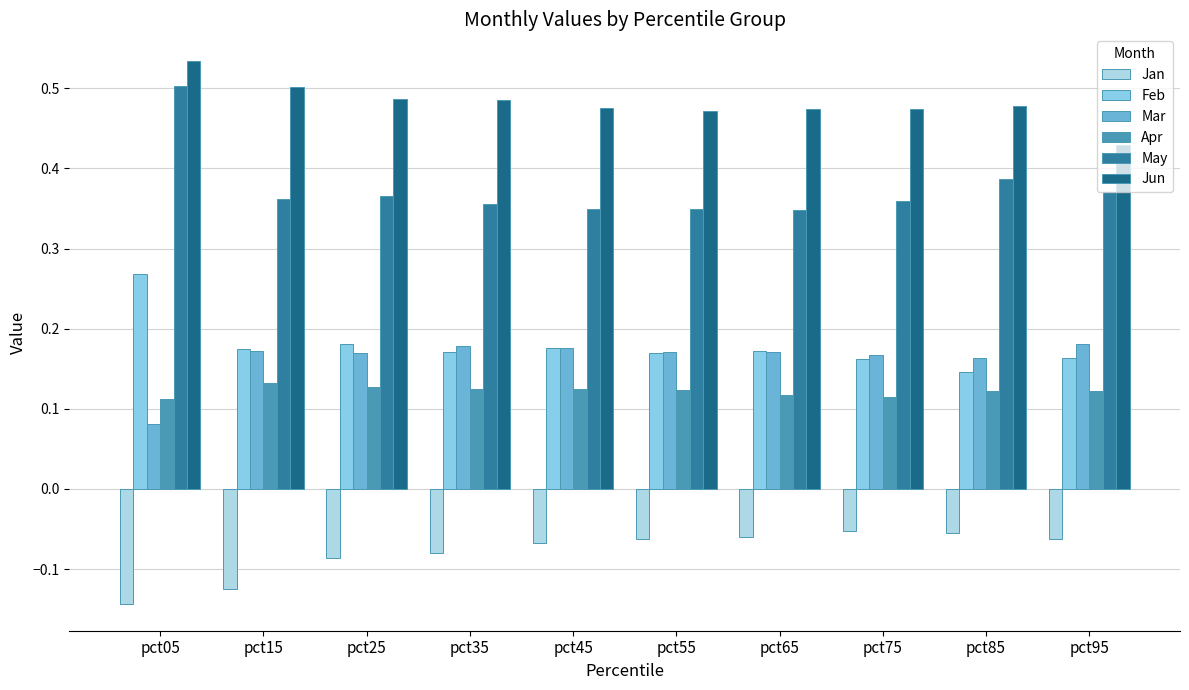

Where is May nearest to the value 0?

pct65